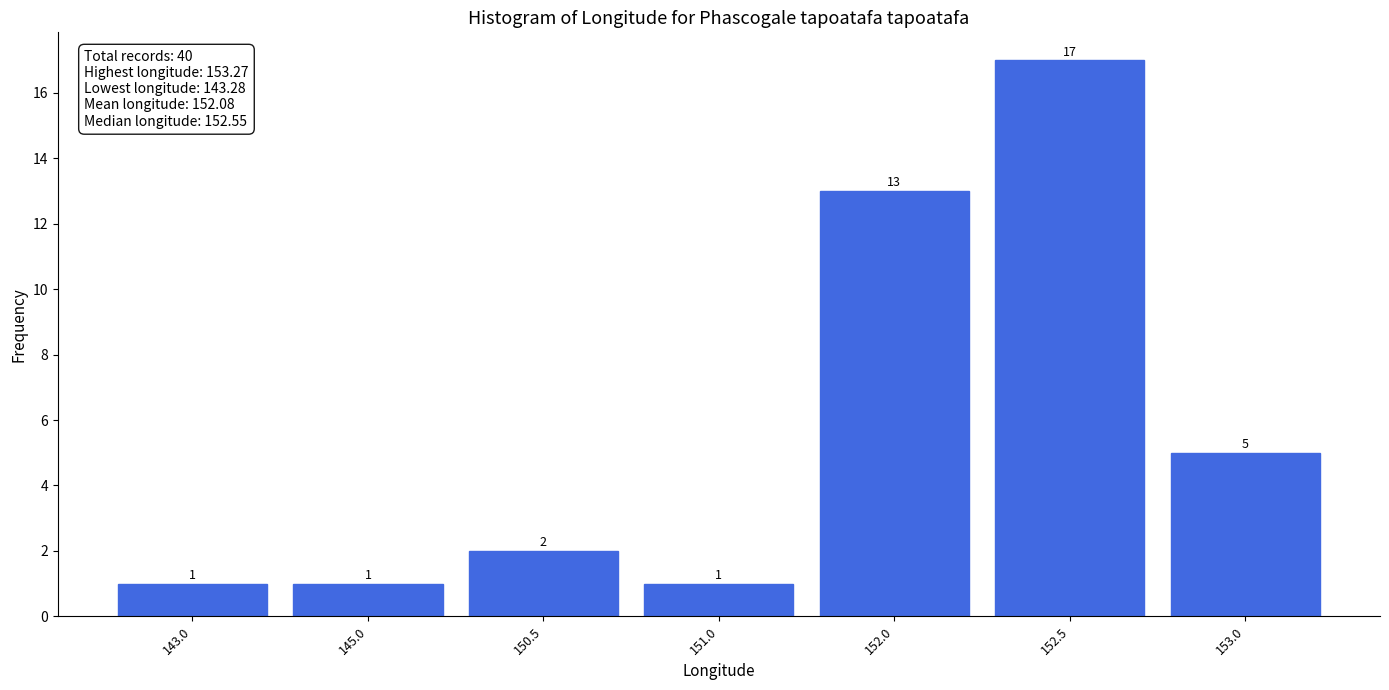

Reading right to left, list all the values displayed in this chart.

153.0=5	152.5=17	152.0=13	151.0=1	150.5=2	145.0=1	143.0=1